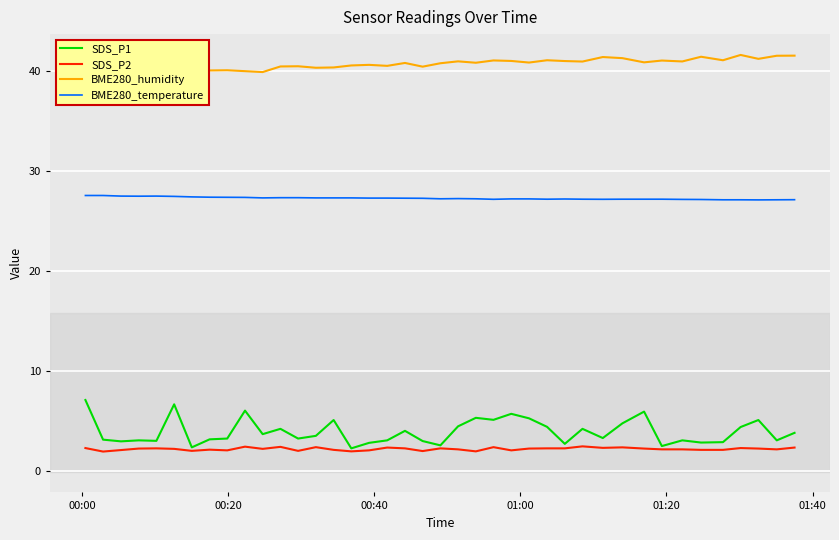

True or false: BME280_humidity and SDS_P2 intersect in this chart.

False